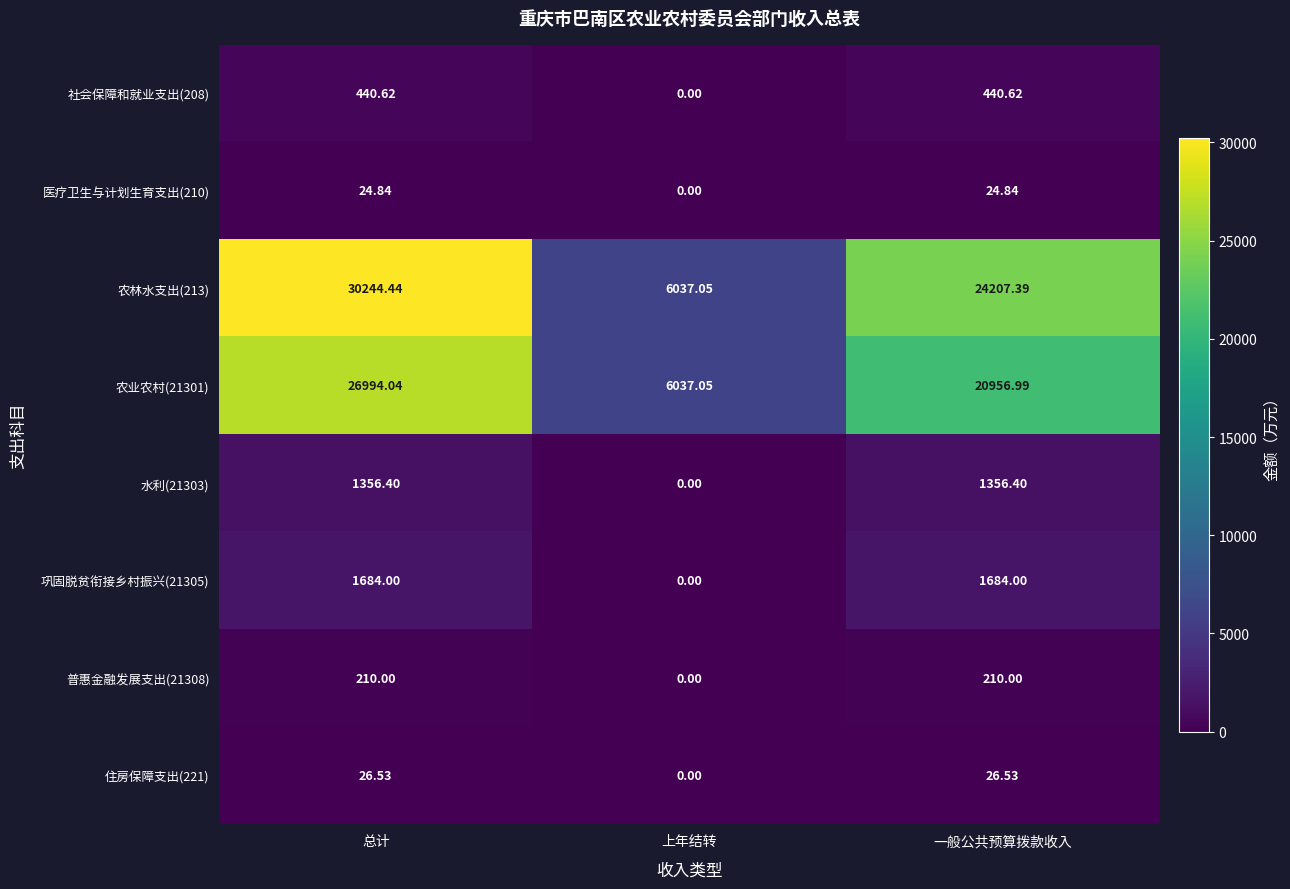

Count the number of data series in this chart.

8